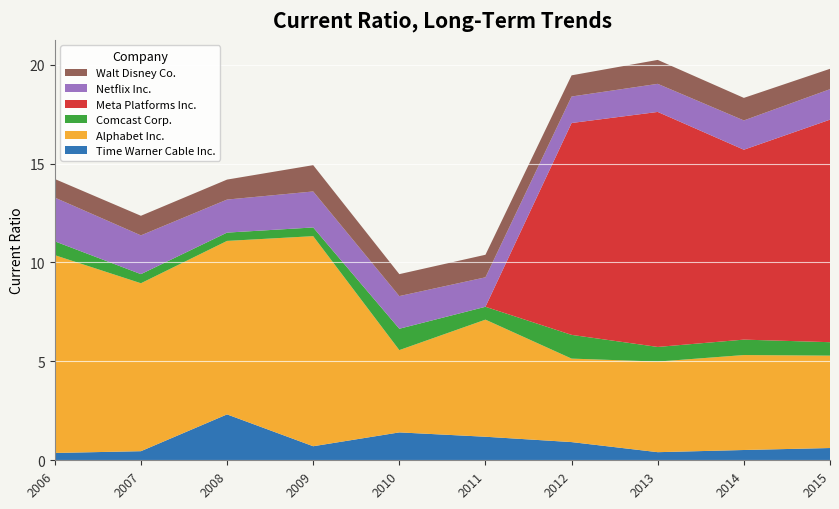

Reading left to right, transcribe all the data shown in this chart.

Time Warner Cable Inc.: 0.4	0.5	2.3	0.7	1.4	1.2	0.9	0.4	0.5	0.6
Alphabet Inc.: 10.0	8.5	8.8	10.6	4.2	5.9	4.2	4.6	4.8	4.7
Comcast Corp.: 0.7	0.5	0.4	0.4	1.1	0.7	1.2	0.7	0.8	0.7
Meta Platforms Inc.: 0.0	0.0	0.0	0.0	0.0	0.0	10.7	11.9	9.6	11.2
Netflix Inc.: 2.2	2.0	1.7	1.8	1.6	1.5	1.3	1.4	1.5	1.5
Walt Disney Co.: 0.9	1.0	1.0	1.3	1.1	1.1	1.1	1.2	1.1	1.0